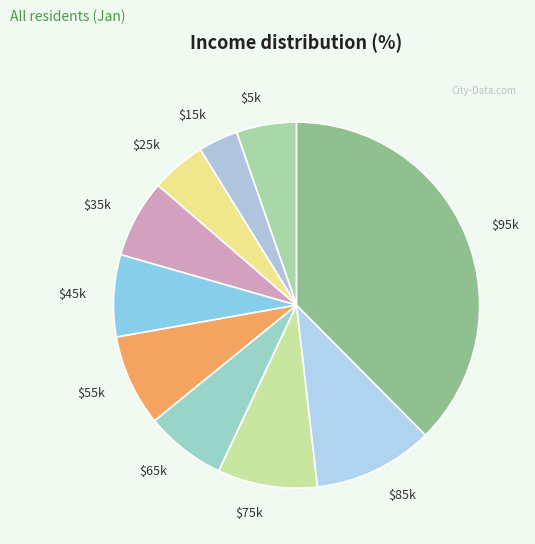

Is there a majority slice in this chart?

No